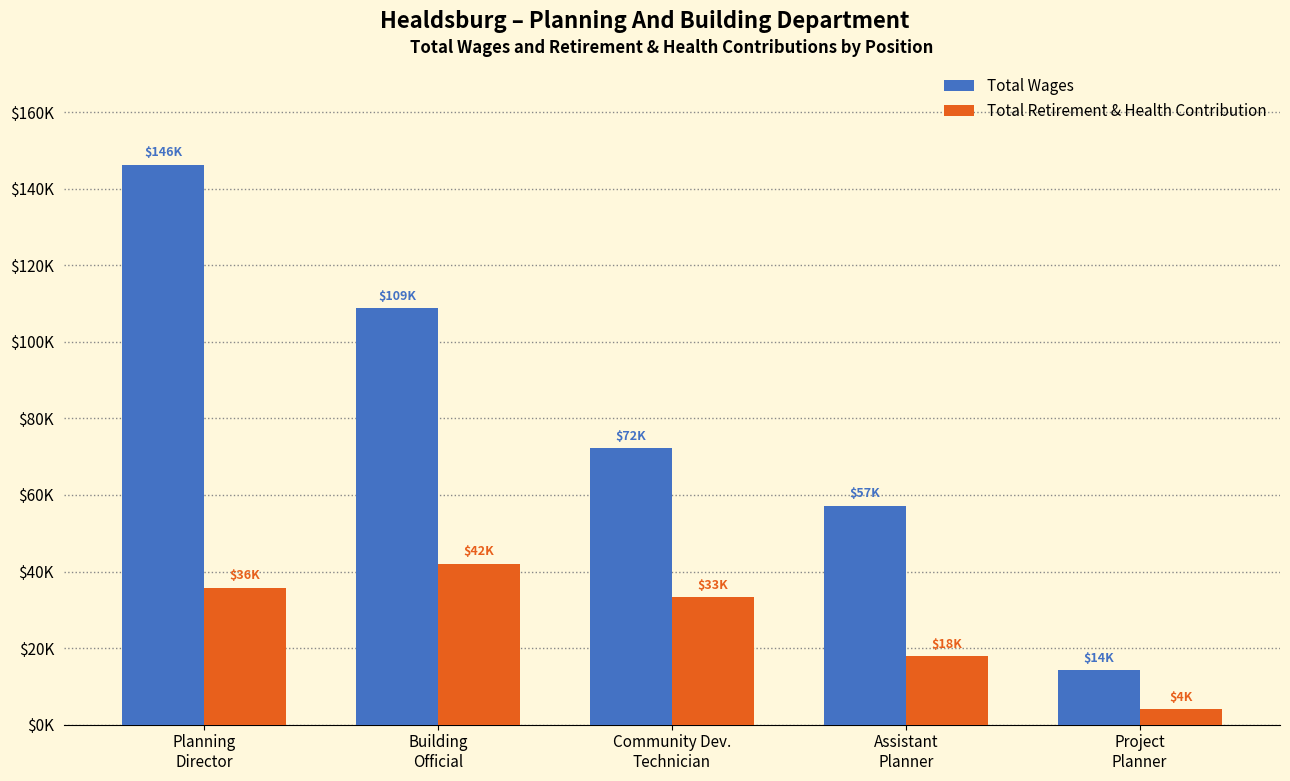

What is the lowest value of the Total Wages series?

14233